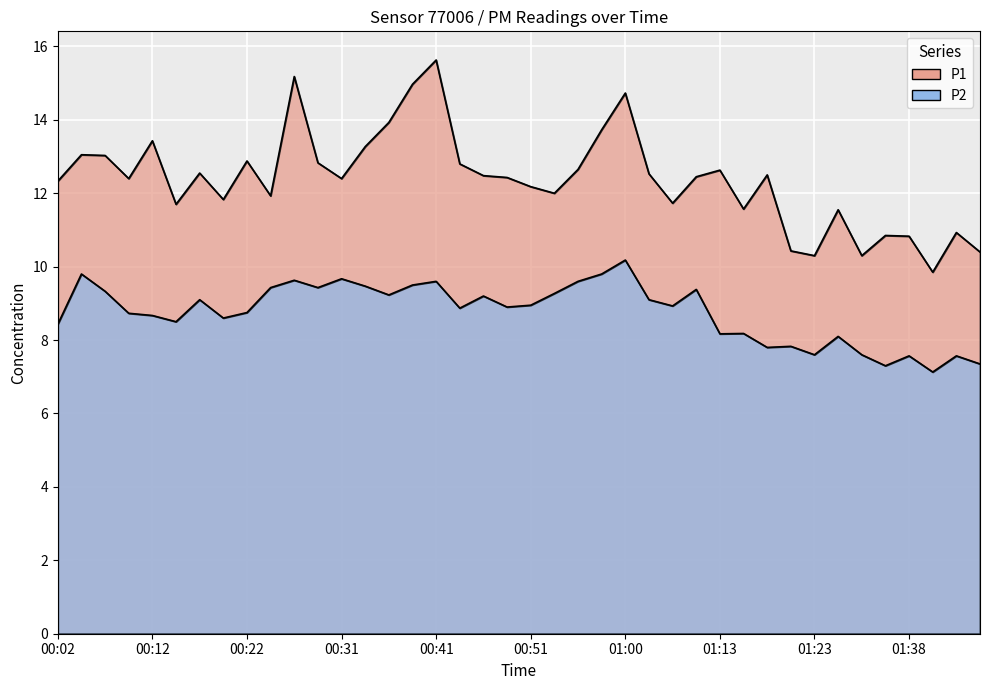

Is it true that P2 equals 8.6 at 00:19?

True